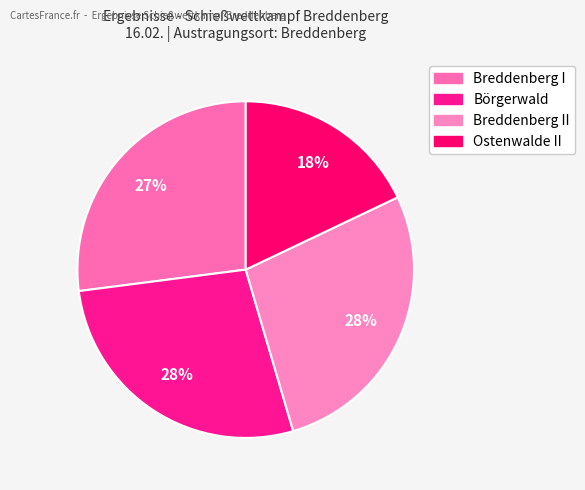

How many segments does this pie chart have?

4